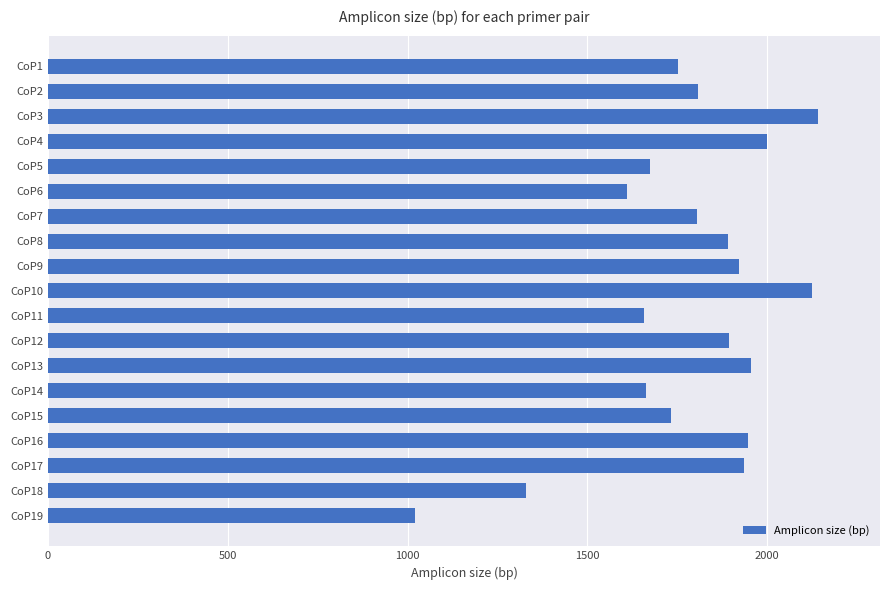

Where is the data nearest to the value 1581?

CoP6